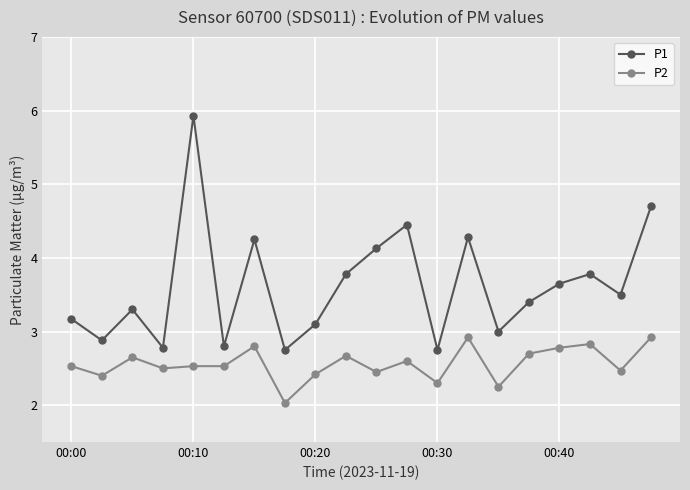

What is the difference between the maximum and second lowest values in the P1 series?

3.2